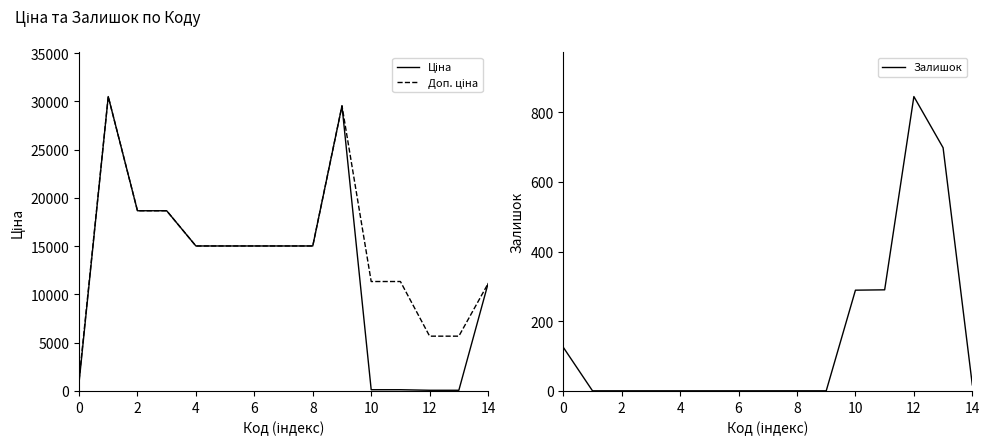

At how many categories does at least one series exceed 3486?

14